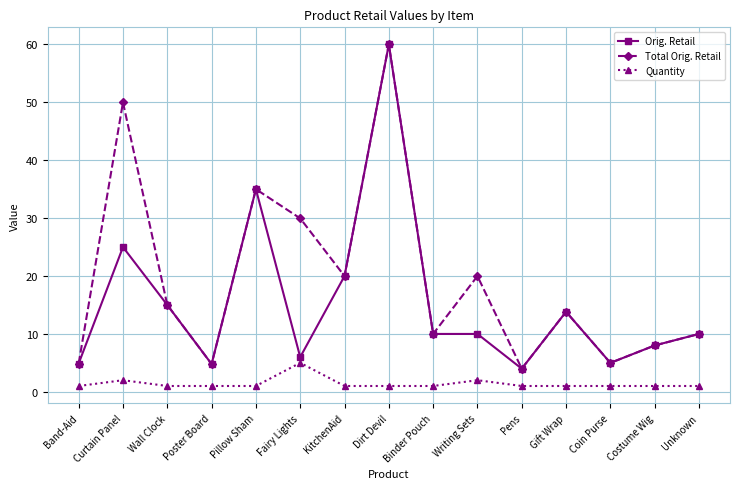

What is the maximum value for Quantity?

5.0